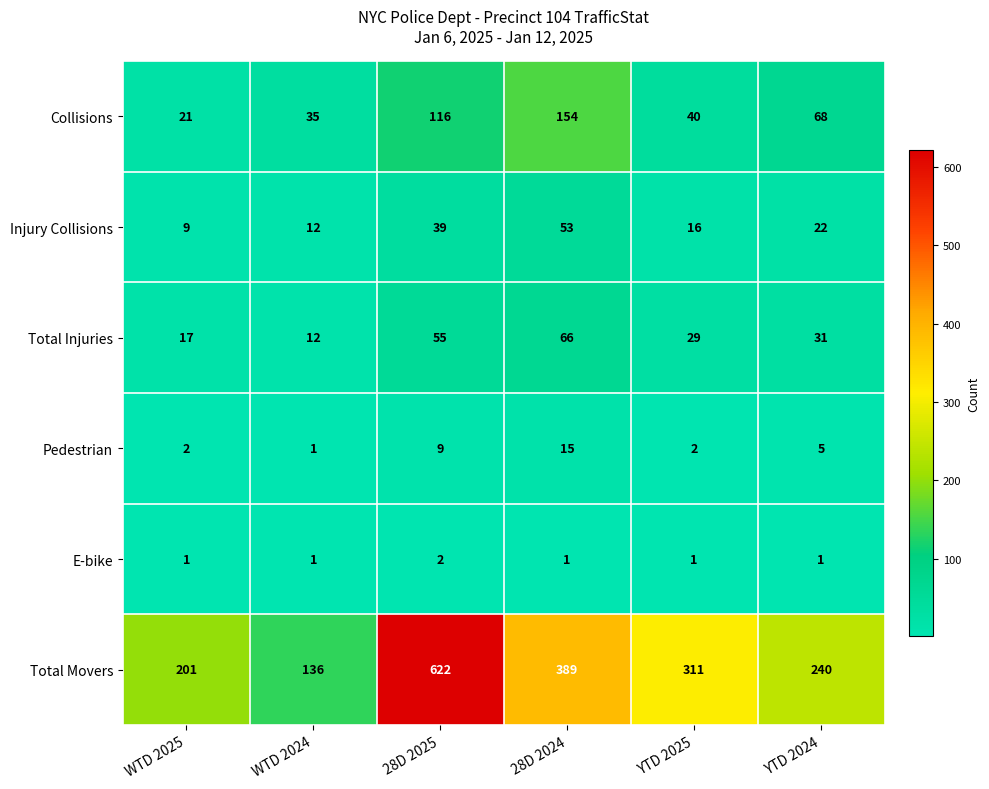

Count the number of data series in this chart.

6